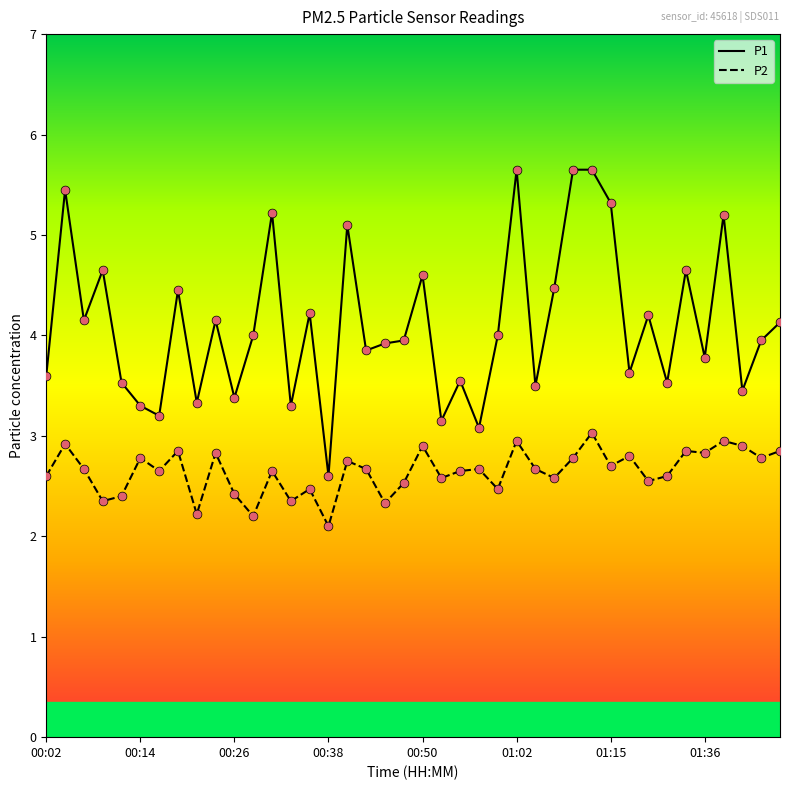

Which series has the widest spread of values?

P1